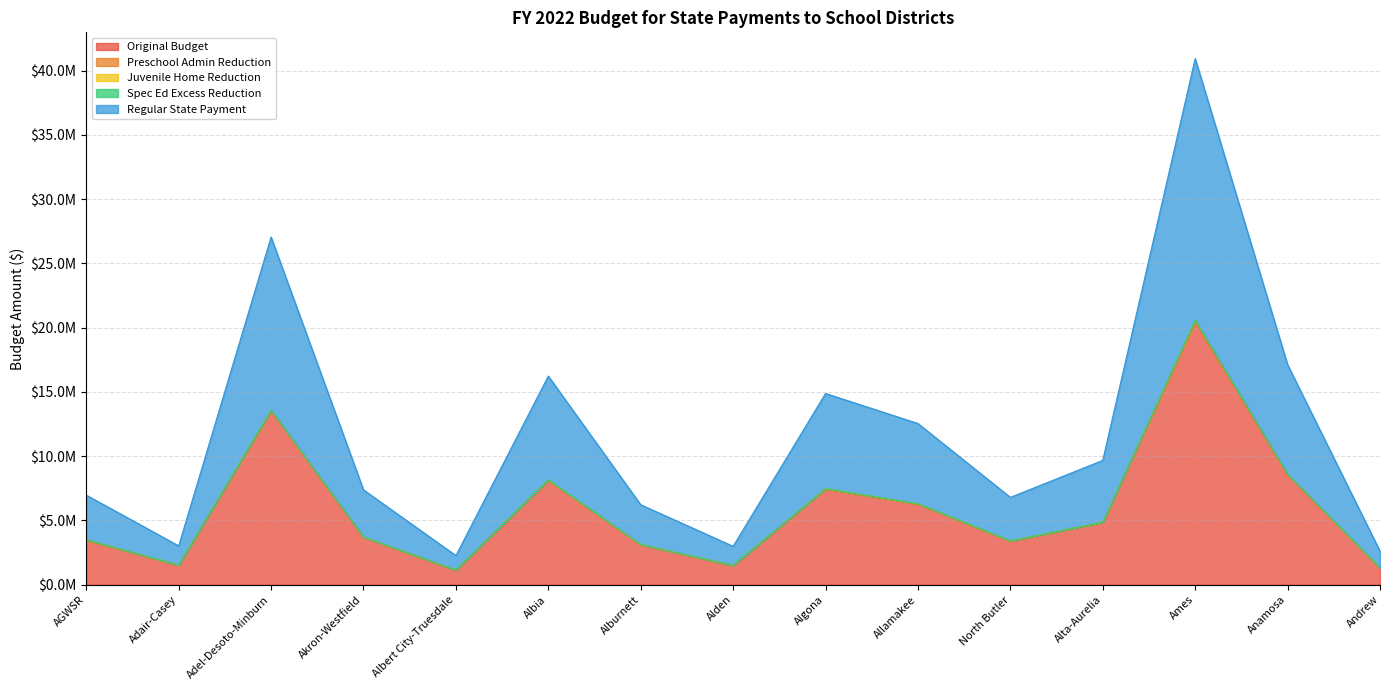

Read the Preschool Admin Reduction value at Akron-Westfield, to the nearest 50.

450